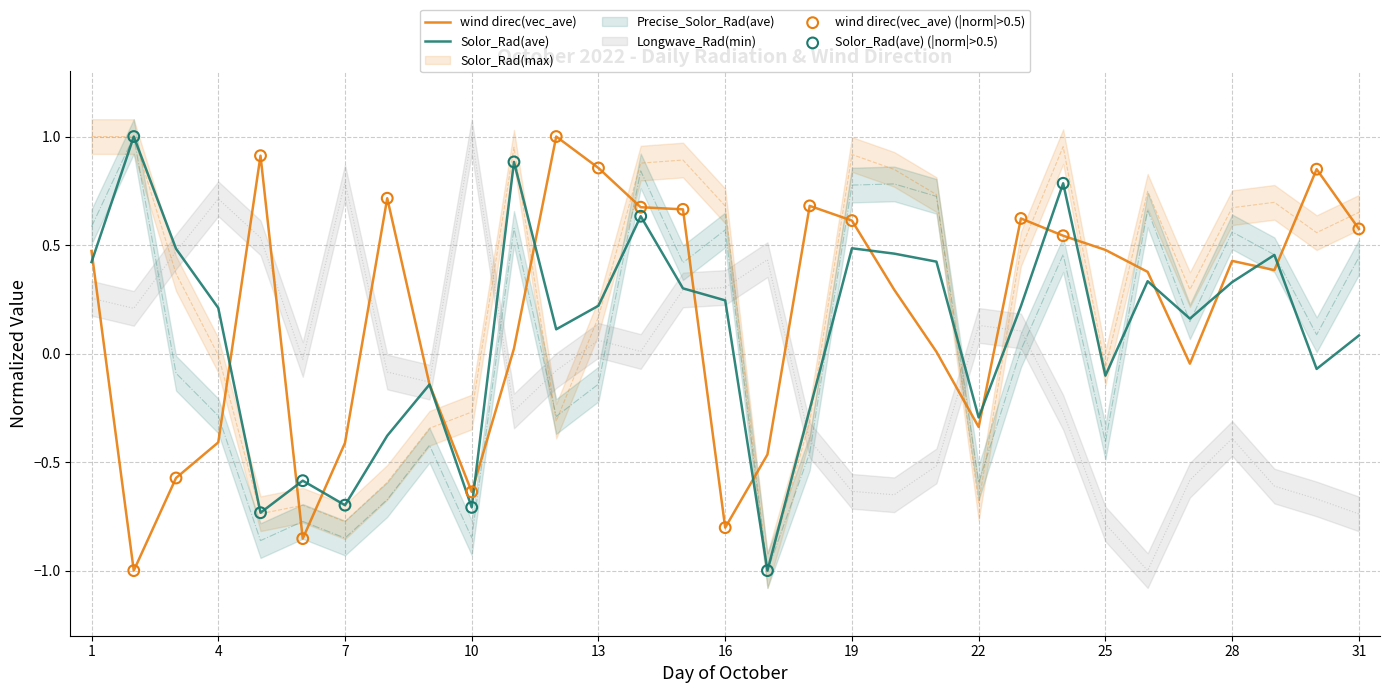

Is the value of Solor_Rad(ave) at 5 greater than the value of Solor_Rad(max) at 16?

No